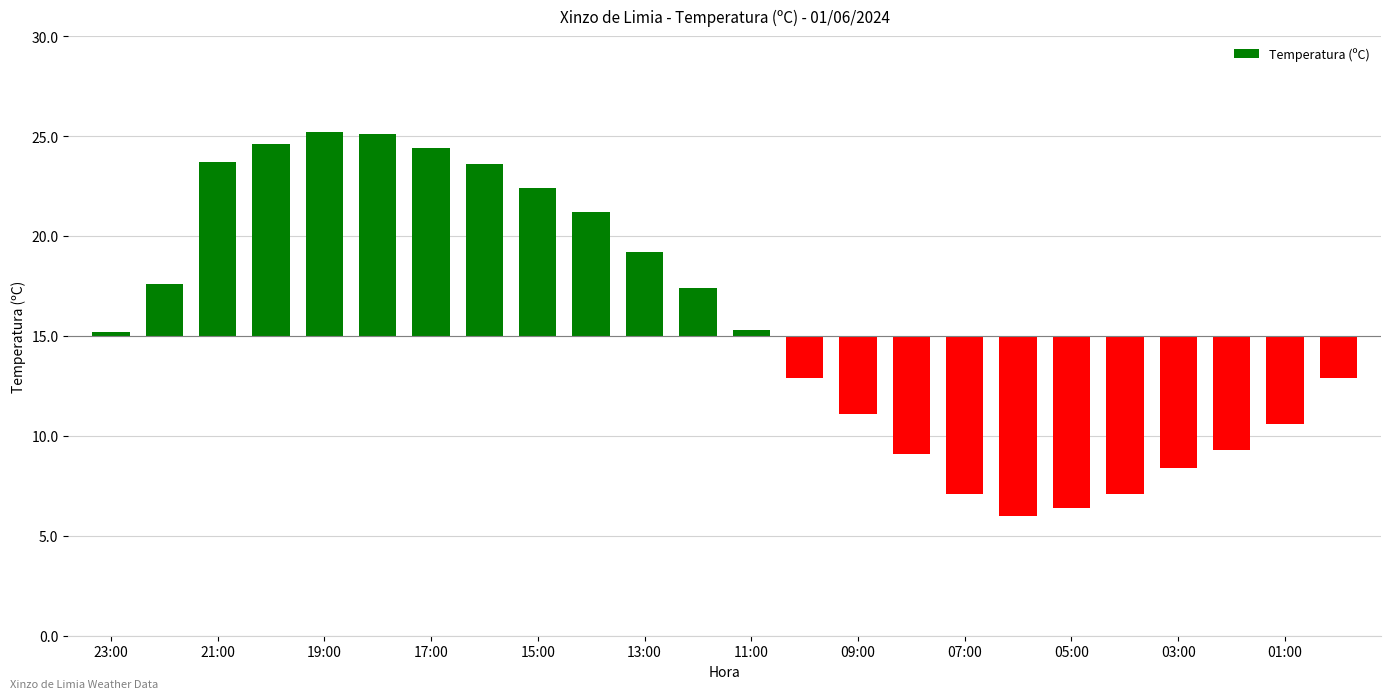

What is the difference between the second highest and minimum values?

19.1